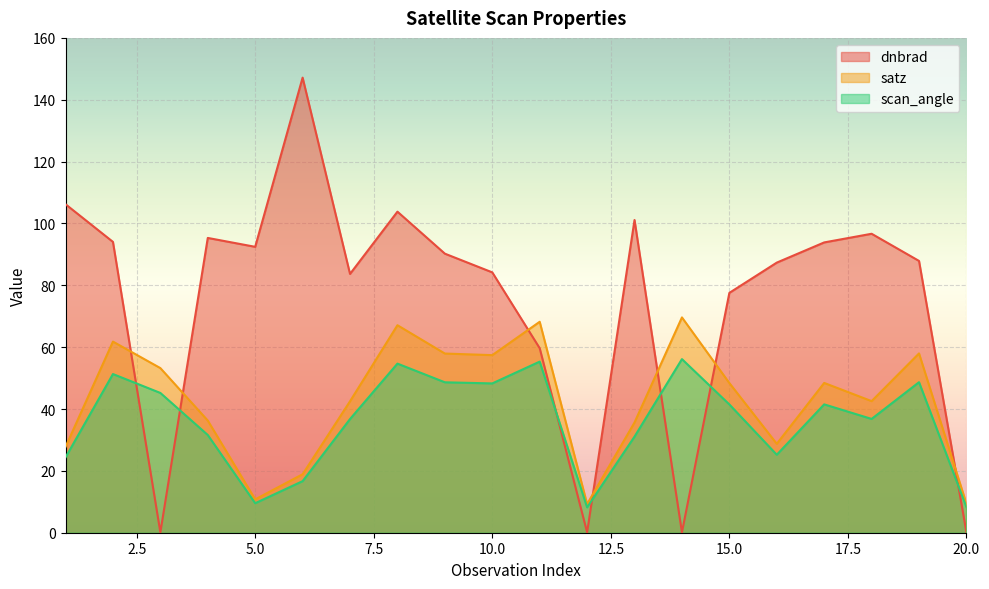

At which category is the sum across all series the highest?

8